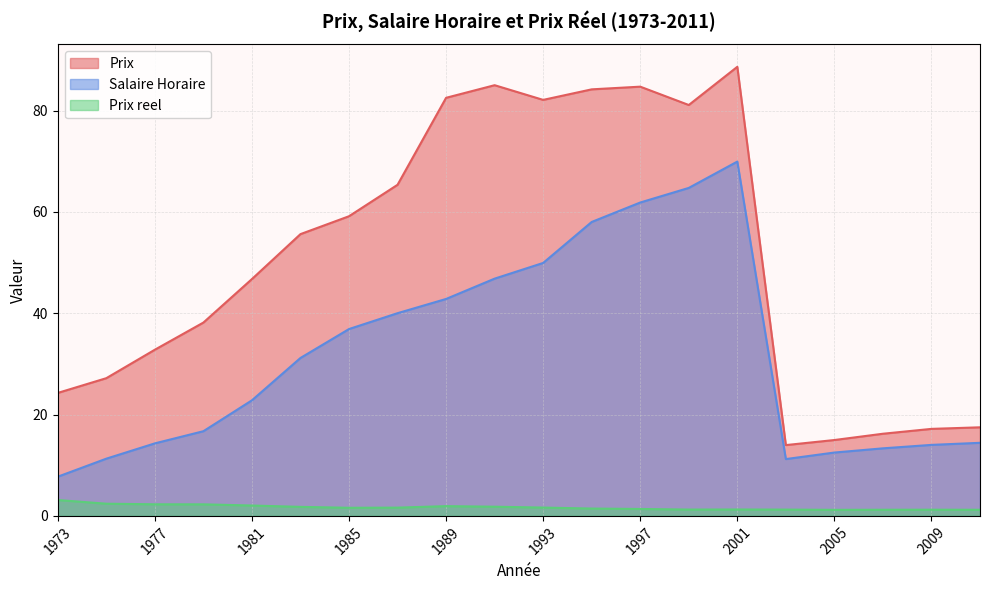

List the series in order of their peak value, lowest first.

Prix reel, Salaire Horaire, Prix